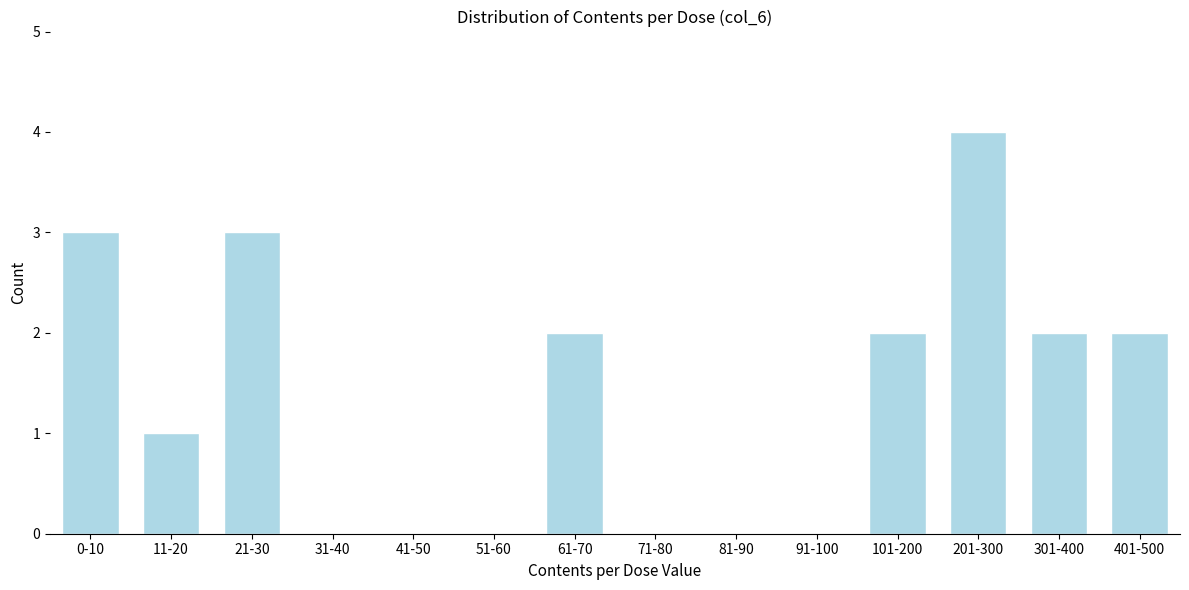

Reading right to left, extract all data points from this chart.

401-500=2	301-400=2	201-300=4	101-200=2	91-100=0	81-90=0	71-80=0	61-70=2	51-60=0	41-50=0	31-40=0	21-30=3	11-20=1	0-10=3